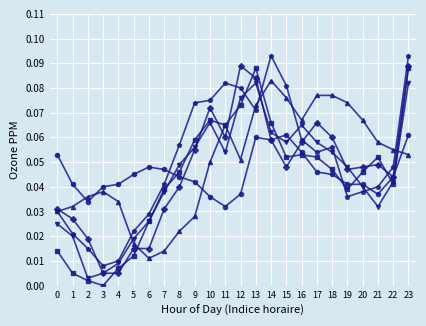

What is the total value across all series at 18?

0.3